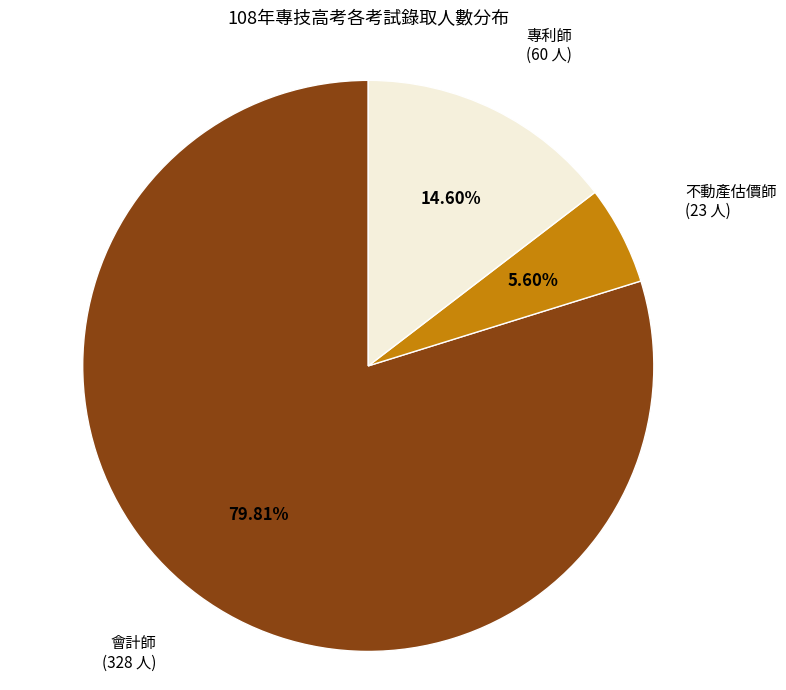

What is the largest slice in the pie chart?

會計師